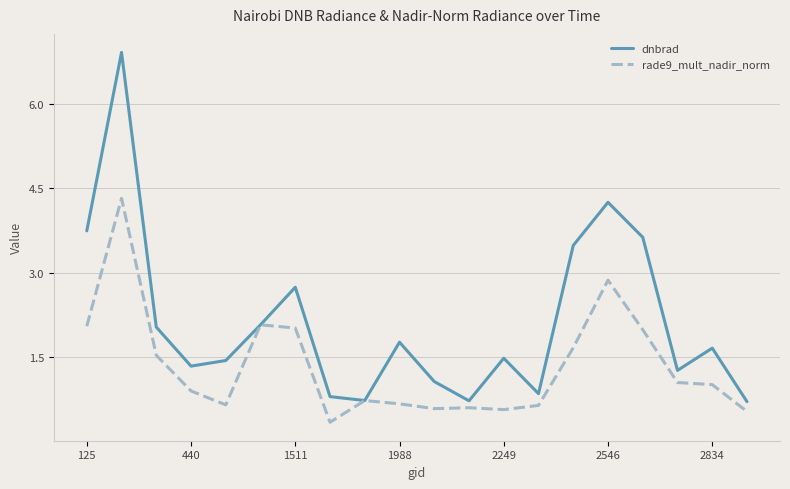

What is the difference between the second highest and minimum values in the dnbrad series?

3.5